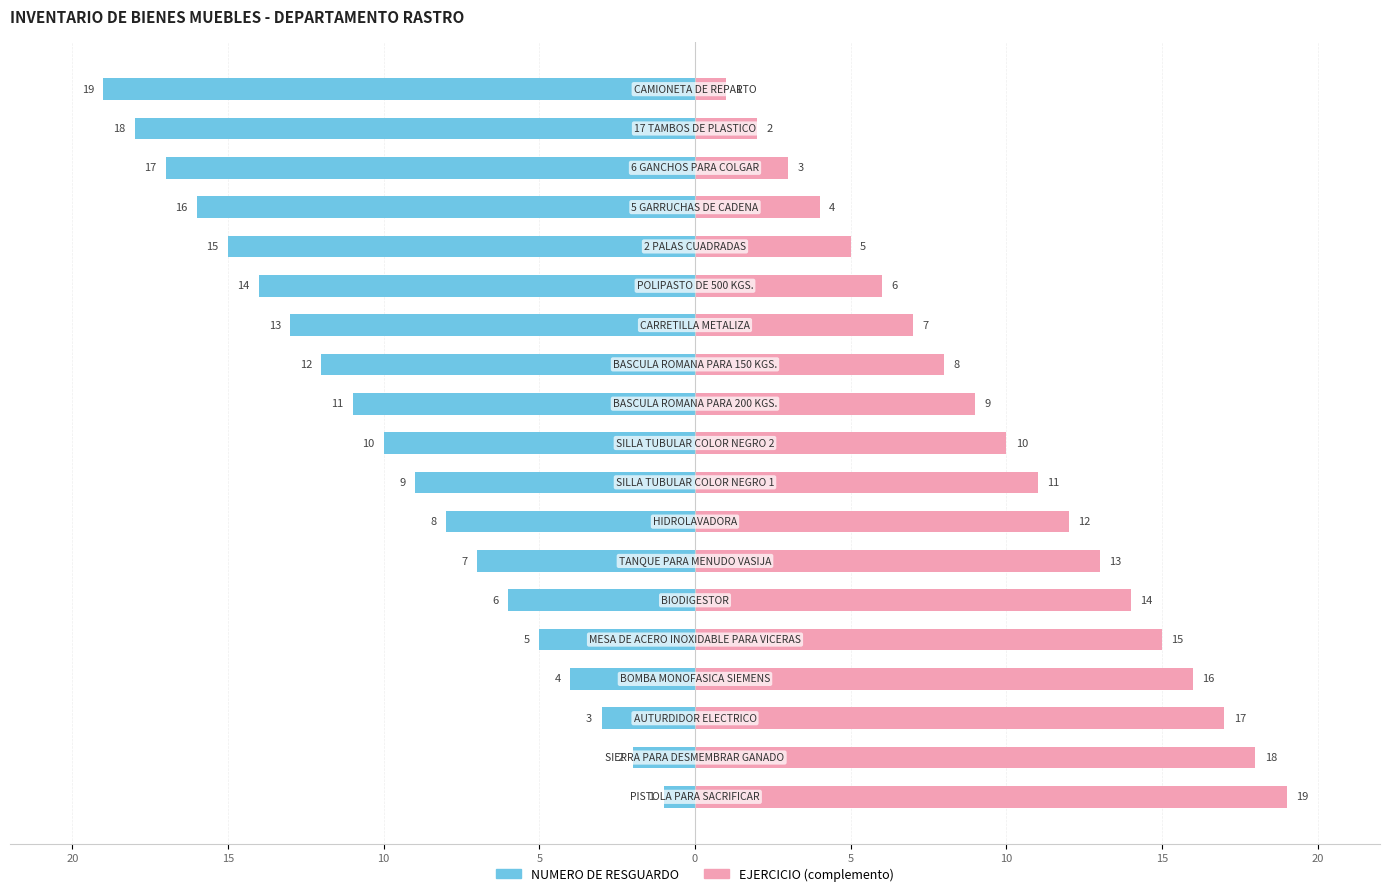

Rank the series by their average value, from highest to lowest.

EJERCICIO (complemento), NUMERO DE RESGUARDO